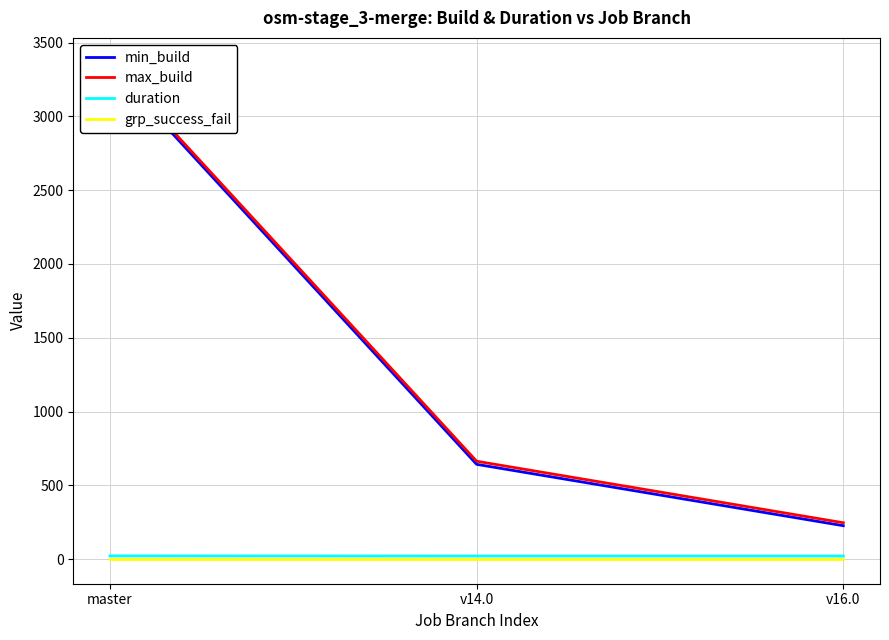

What is the label of the 1st point from the right?

v16.0